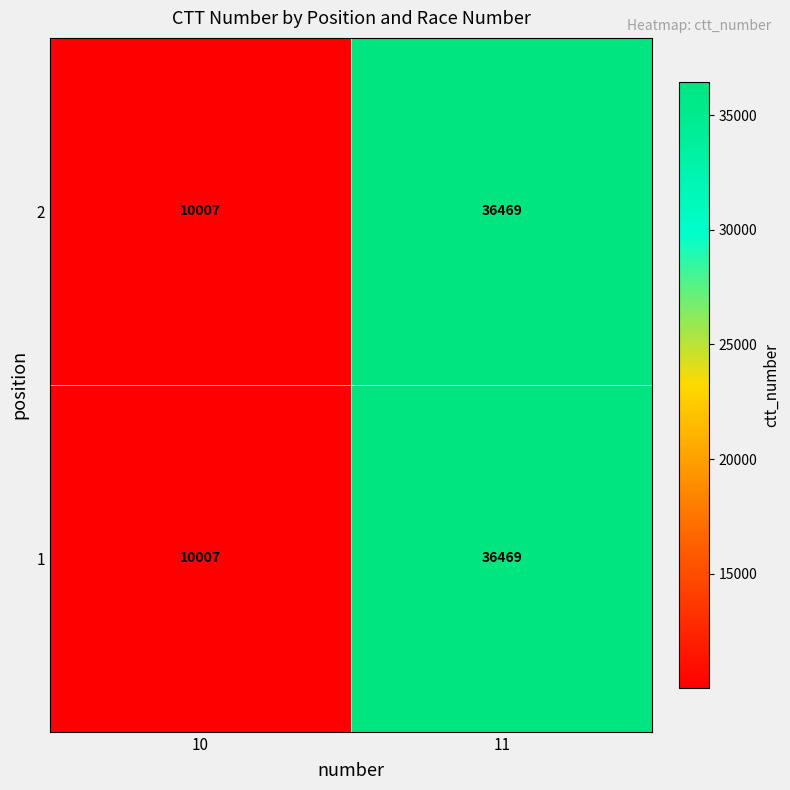

What is the difference between the maximum and minimum values in the 1 series?

26462